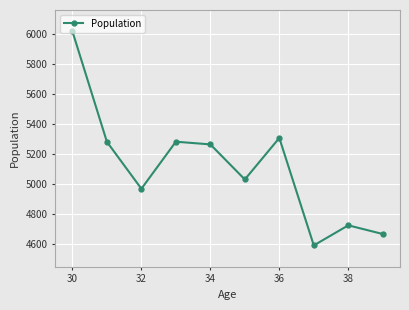

What is the maximum value shown in the chart?

6017